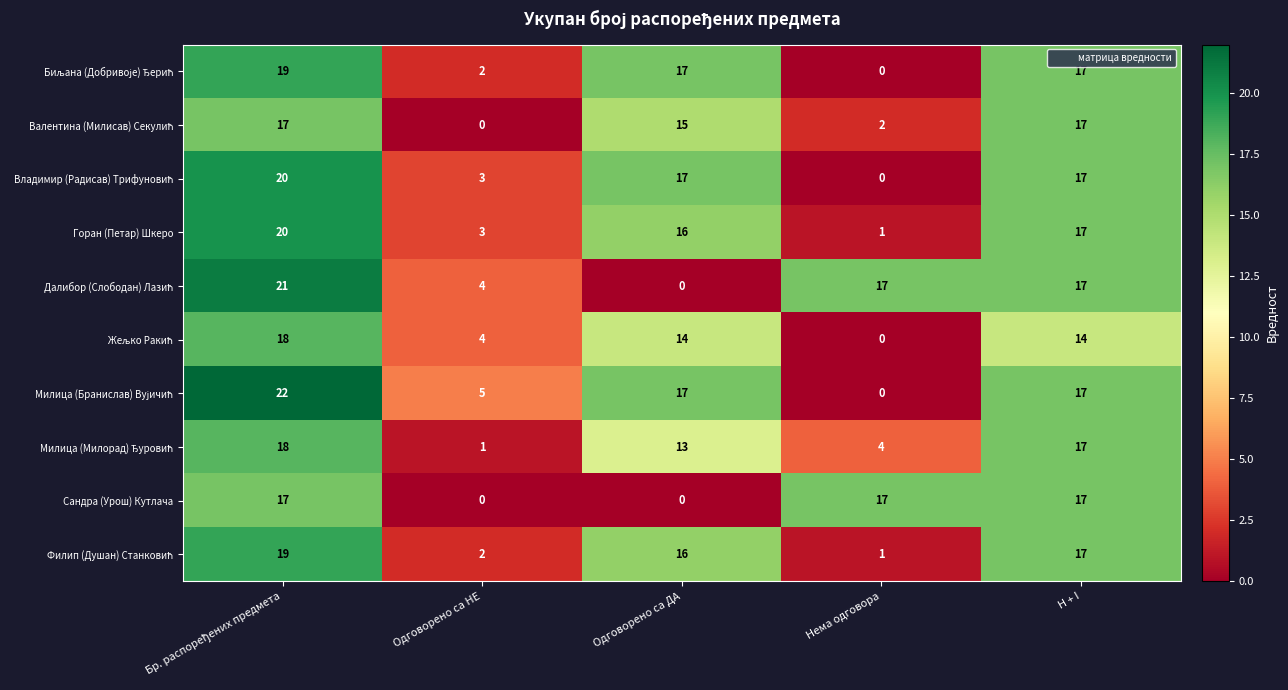

What is the total value across all series at Одговорено са ДА?

125